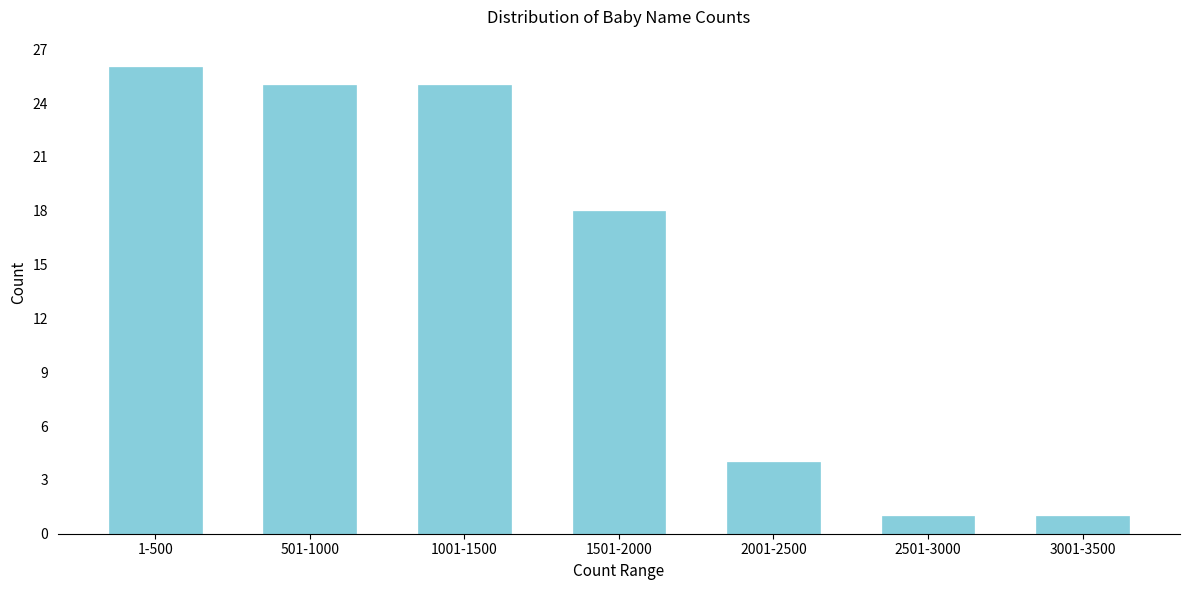

Reading left to right, extract all data points from this chart.

1-500=26	501-1000=25	1001-1500=25	1501-2000=18	2001-2500=4	2501-3000=1	3001-3500=1